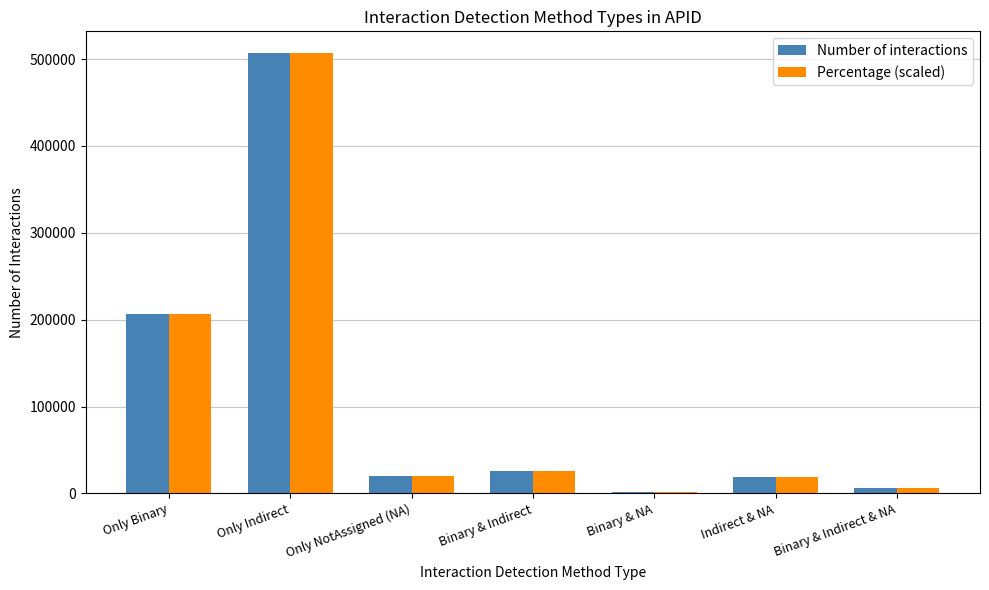

What is the maximum value shown in the chart?

506547.0